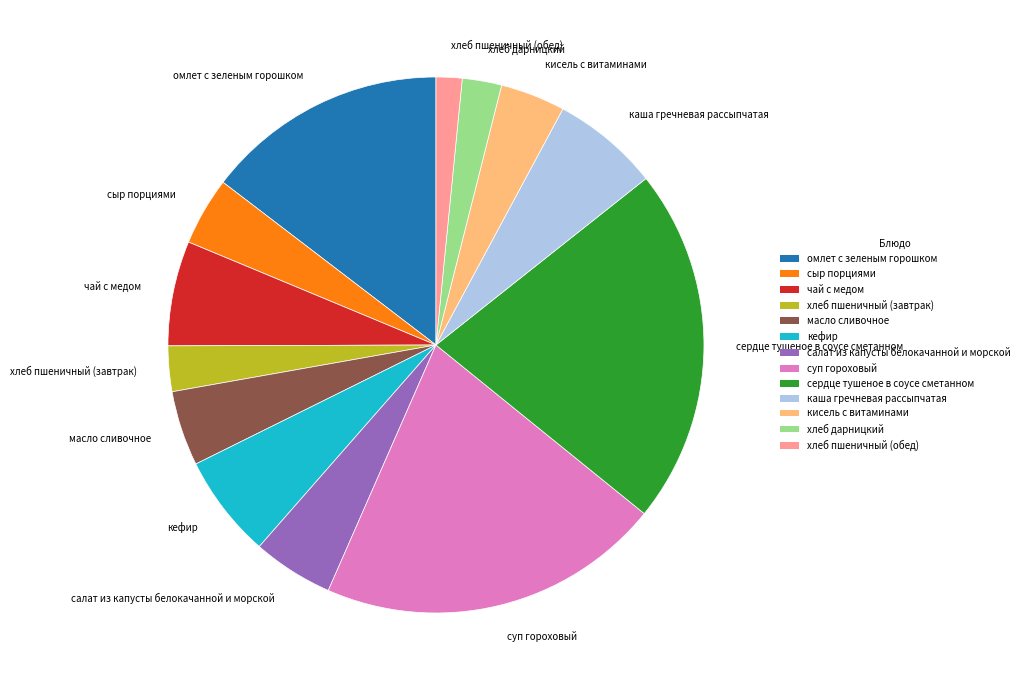

Is сердце тушеное в соусе сметанном the majority of the pie?

No